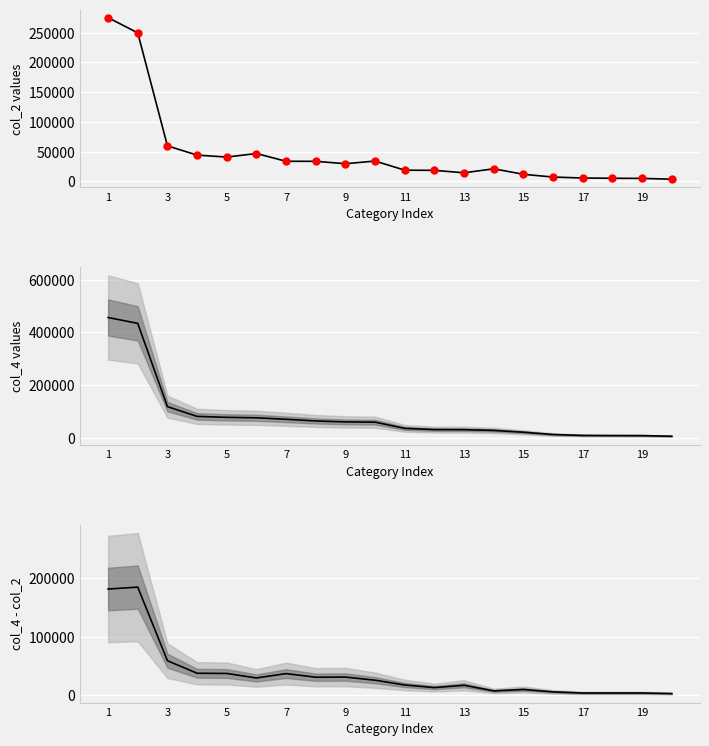

The value of col_2 at 15 is 4630. True or false?

False